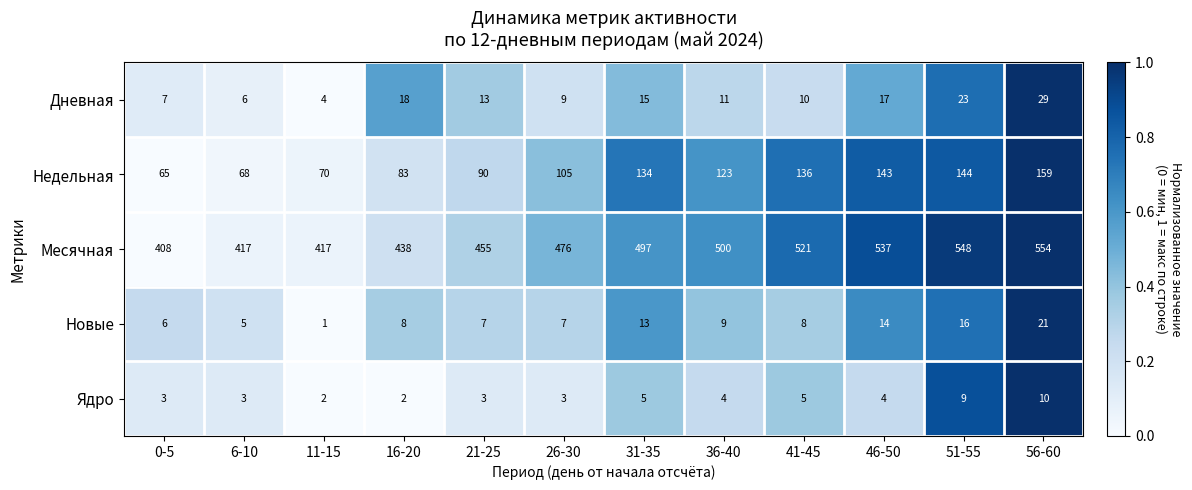

How many values in the Ядро series are below 4?

6